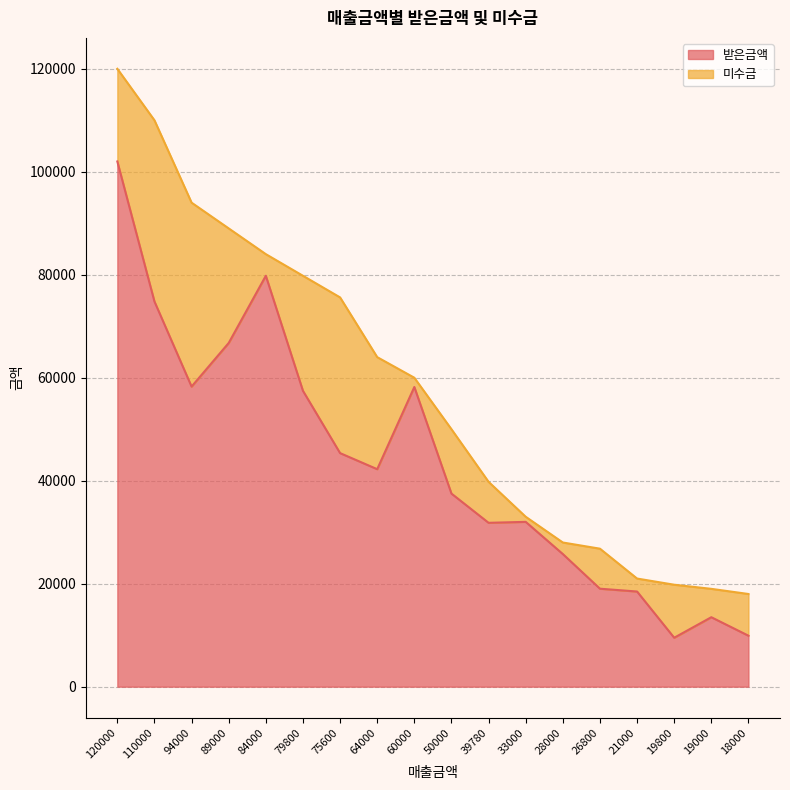

Count the number of categories in the chart.

18